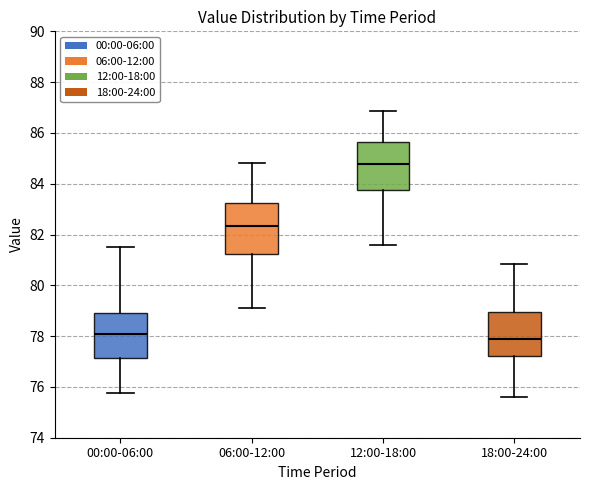

Reading left to right, transcribe this box plot: for each box, give where its median line is, the range the box spans, and where its two whiskers end, as read against the y-axis. The values are not printed on the chart, so give them approximately, as read against the axis.

00:00-06:00: median 78.0, box 77.2 to 79.0, whiskers 75.8 to 81.4
06:00-12:00: median 82.4, box 81.2 to 83.2, whiskers 79.2 to 84.8
12:00-18:00: median 84.8, box 83.8 to 85.6, whiskers 81.6 to 86.8
18:00-24:00: median 77.8, box 77.2 to 79.0, whiskers 75.6 to 80.8